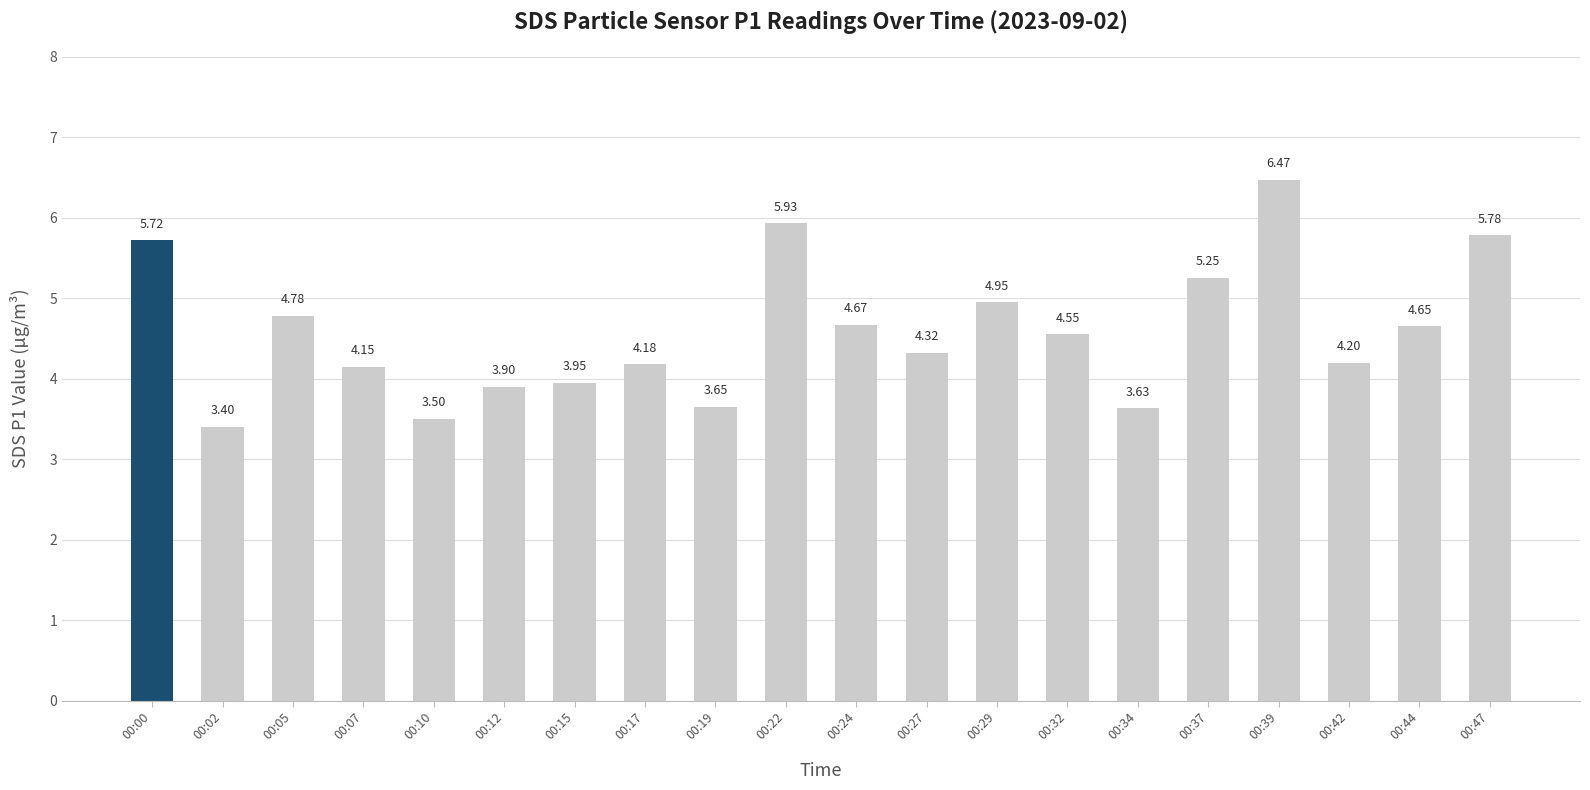

What is the average value?

4.6